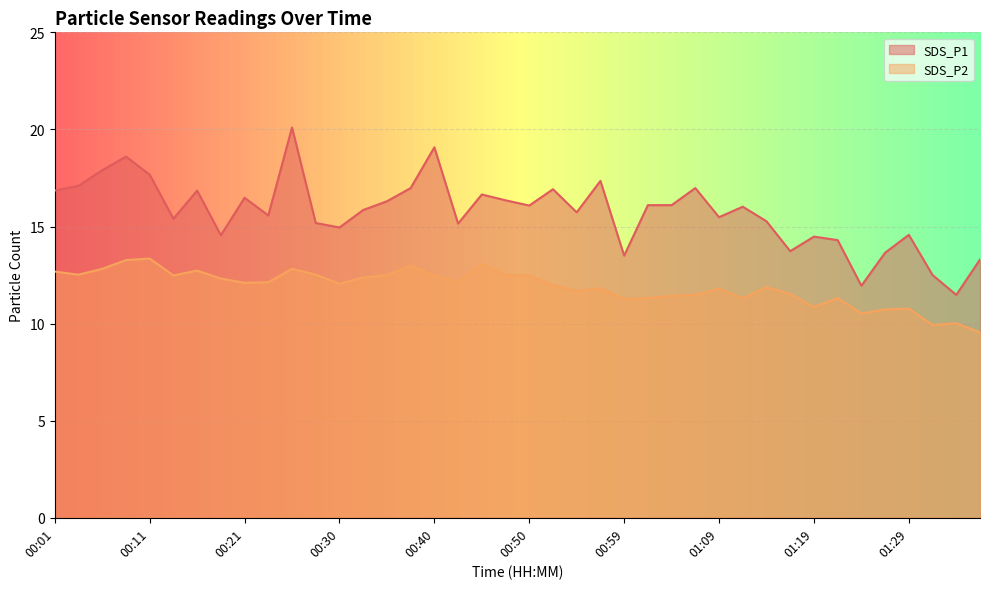

How many lines are shown in the chart?

2